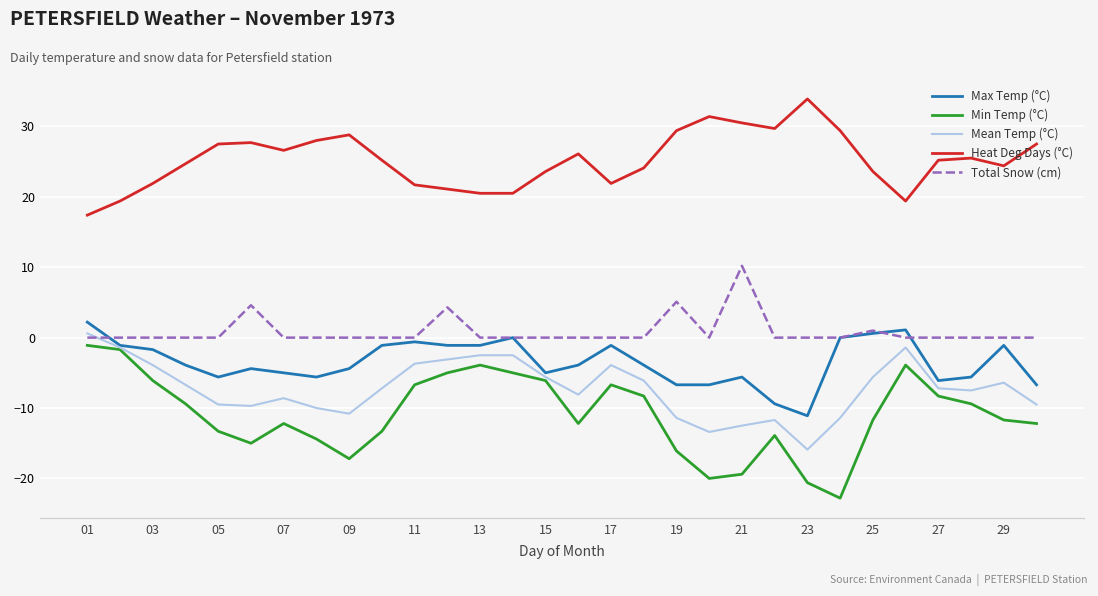

Which series has the largest total across all categories?

Heat Deg Days (°C)